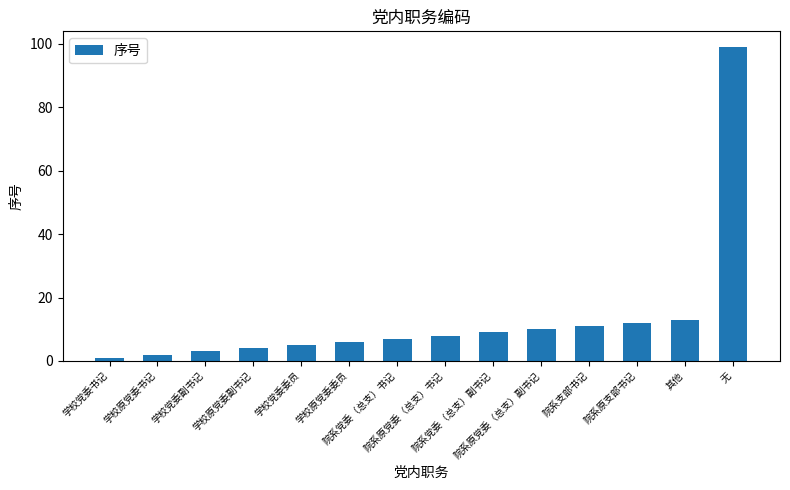

What is the label of the 4th bar from the left?

学校原党委副书记